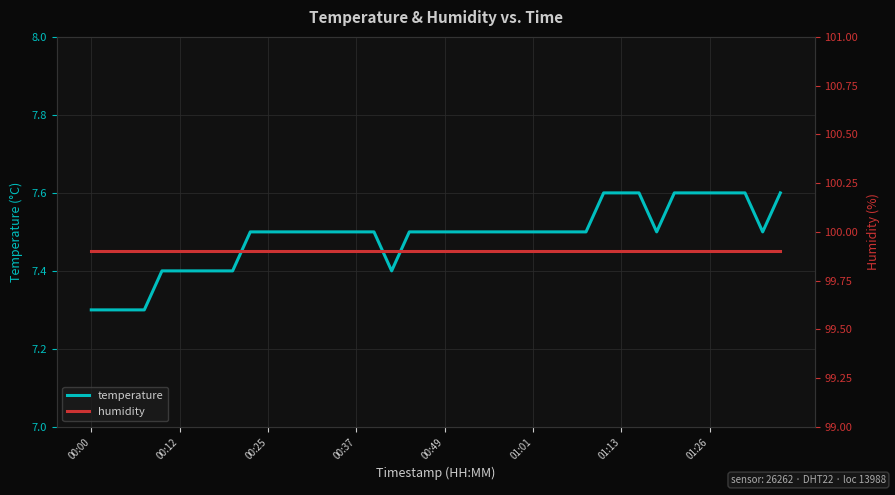

True or false: temperature has a value of 4.0 at 01:13.

False